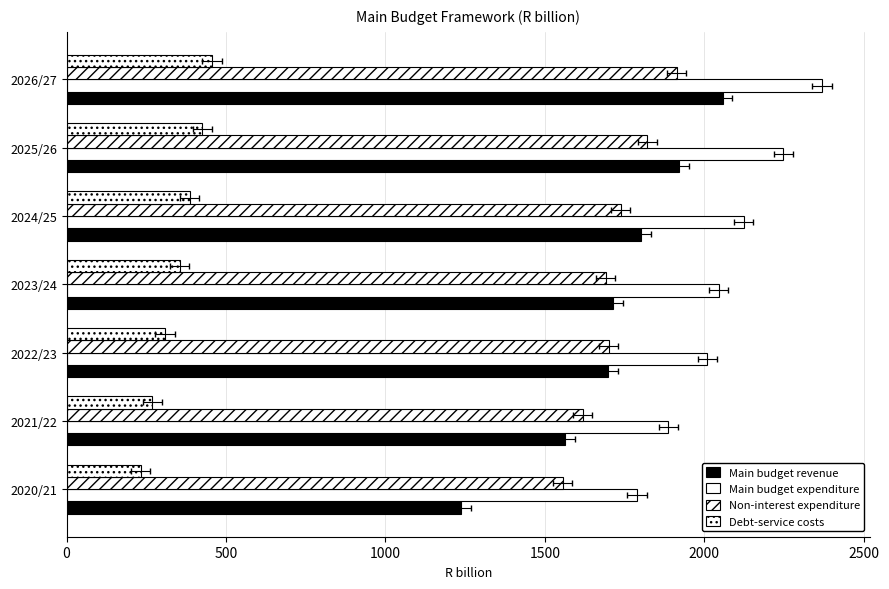

How many series are shown in this chart?

4